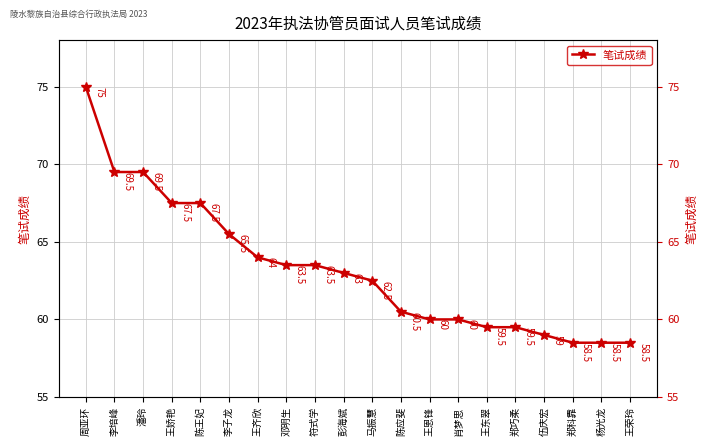

True or false: the data shows 100.0 at 符式学.

False